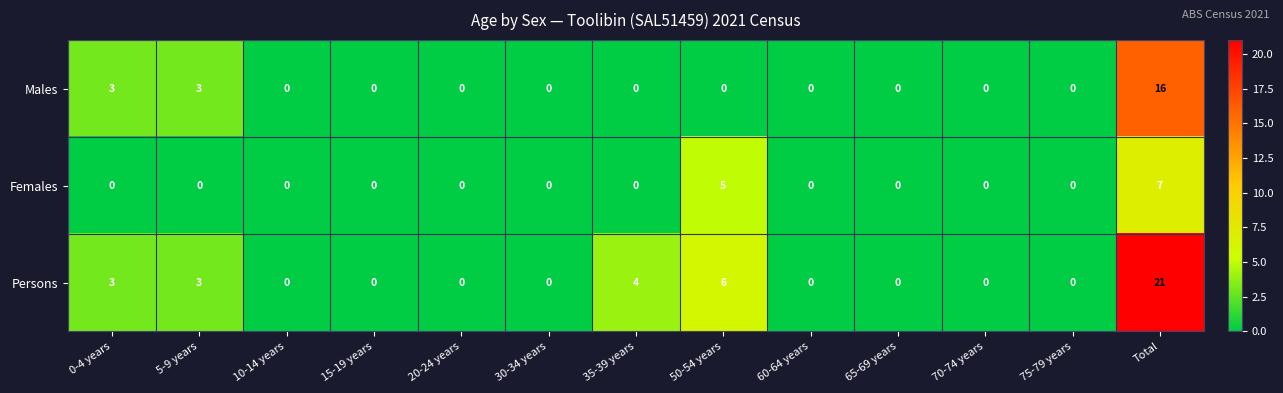

Where is Females nearest to the value 3?

50-54 years